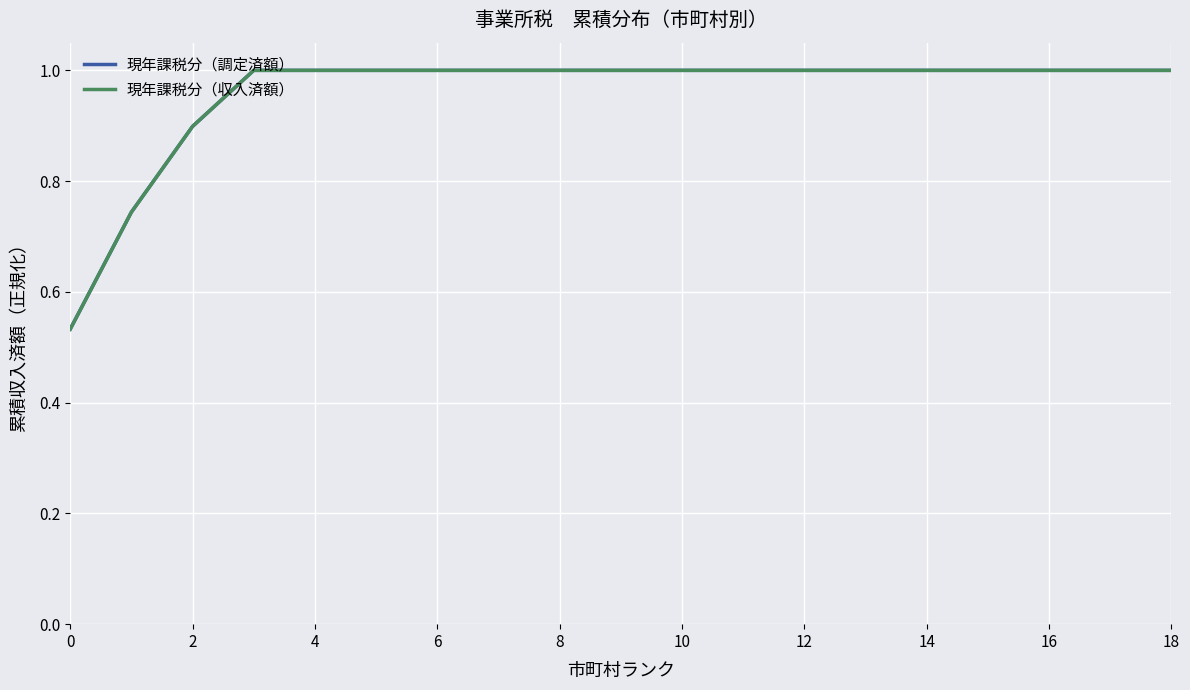

Which series has the widest spread of values?

現年課税分（収入済額）